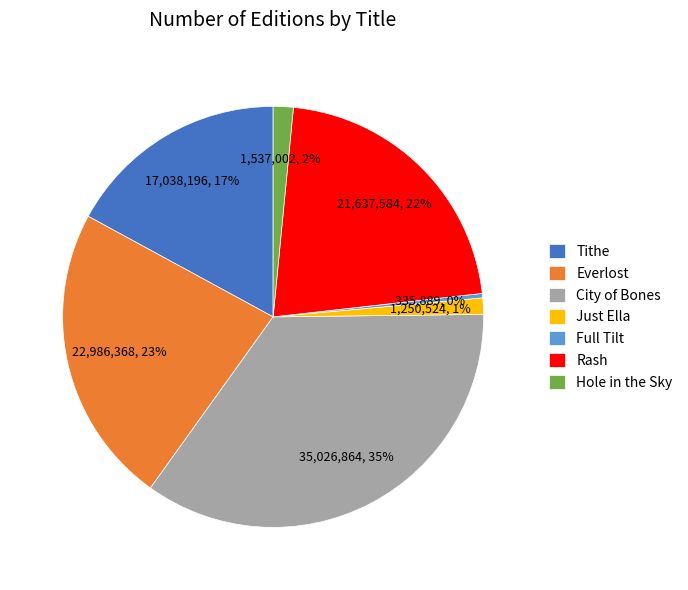

True or false: Tithe accounts for 17% of the total.

True